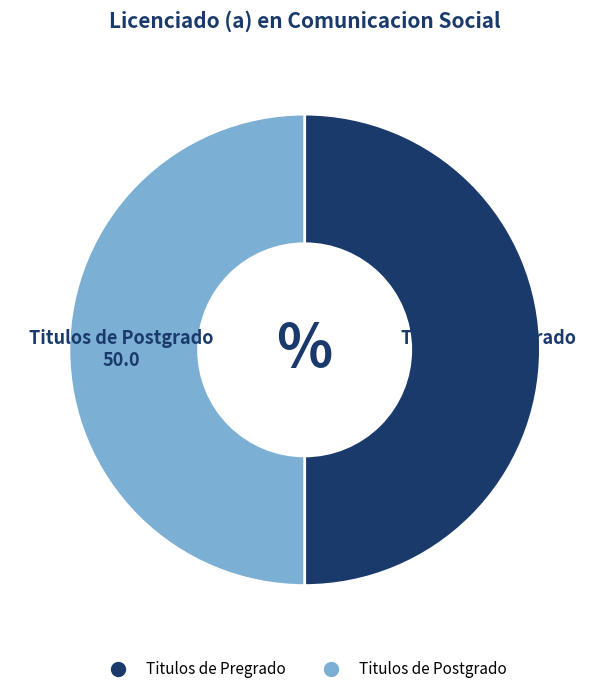

How many segments does this pie chart have?

2